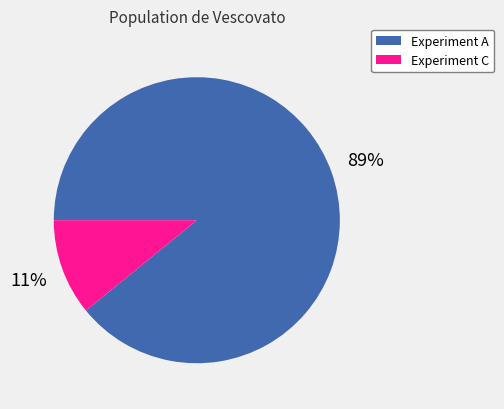

To the nearest percent, what is the average slice percentage?

50%